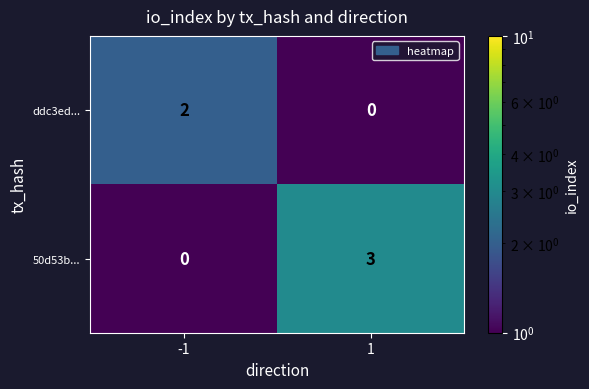

Which series changed the most between -1 and 1?

50d53b...